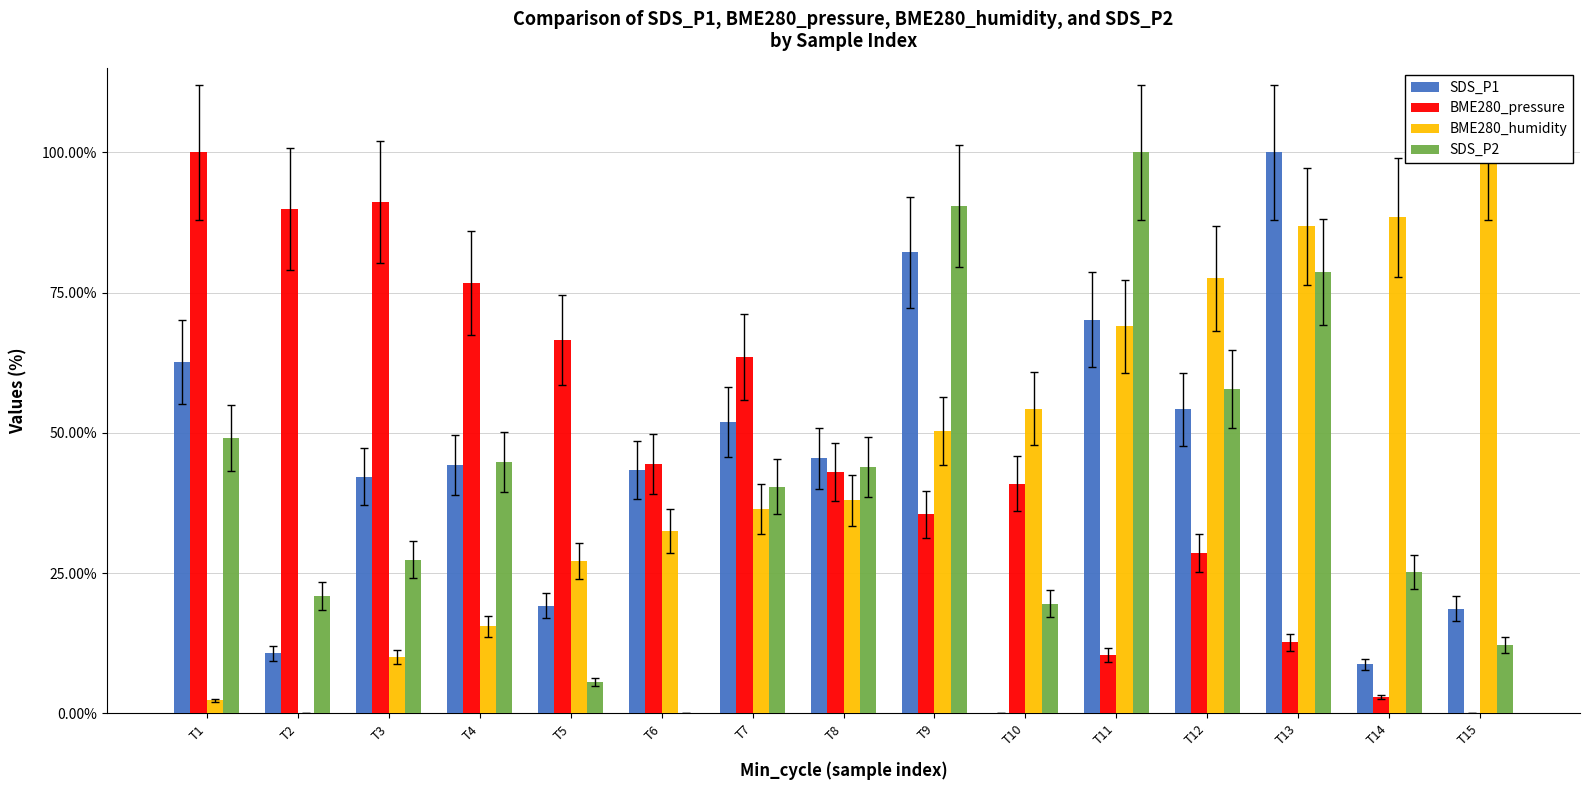

How many values in SDS_P2 are above zero?

14